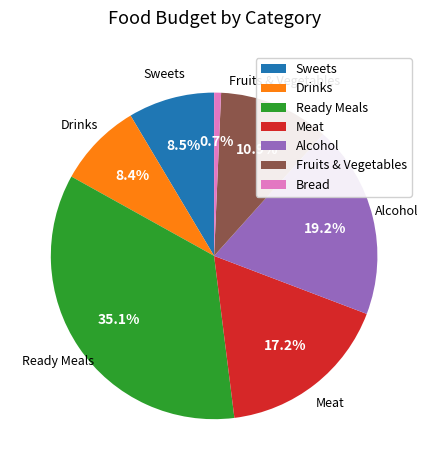

Between Fruits & Vegetables and Drinks, which is larger?

Fruits & Vegetables